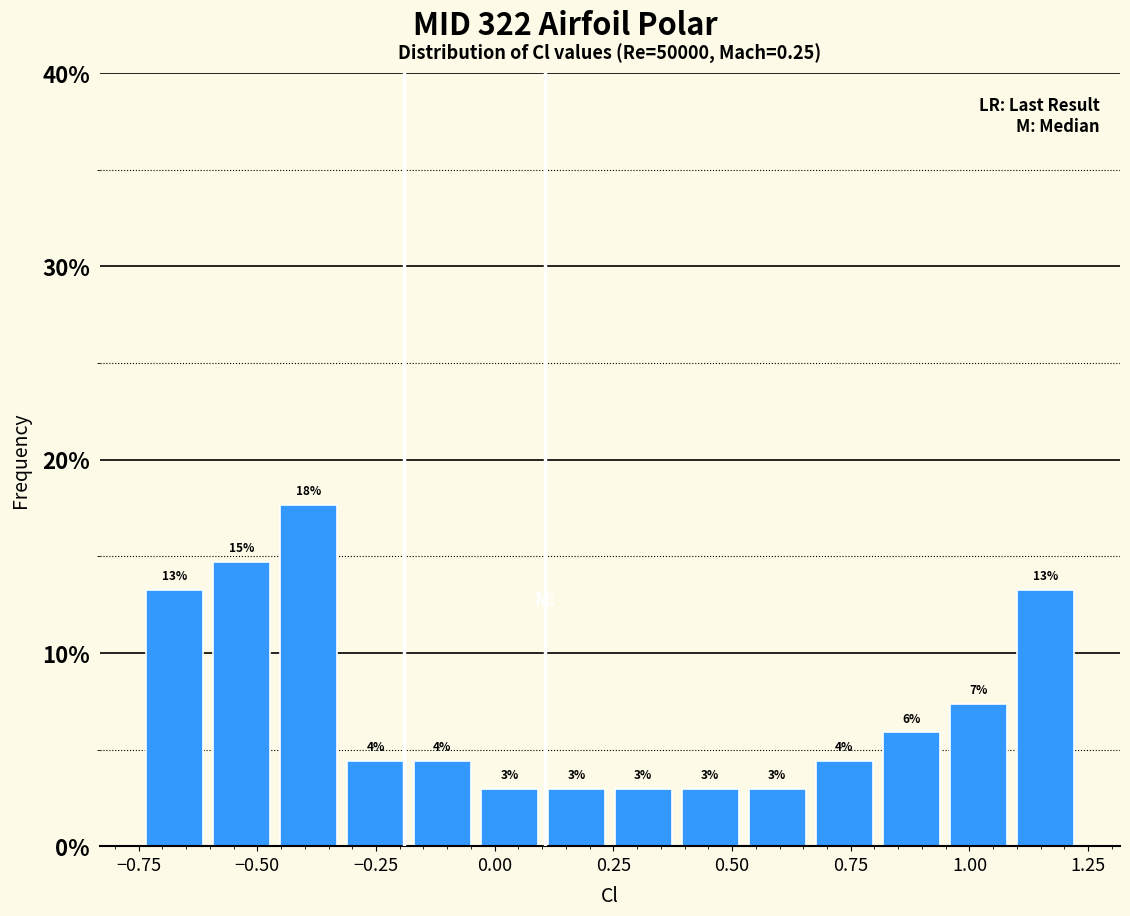

Read against the x-axis, roughly where is the centre of the tallest bar?

-0.40